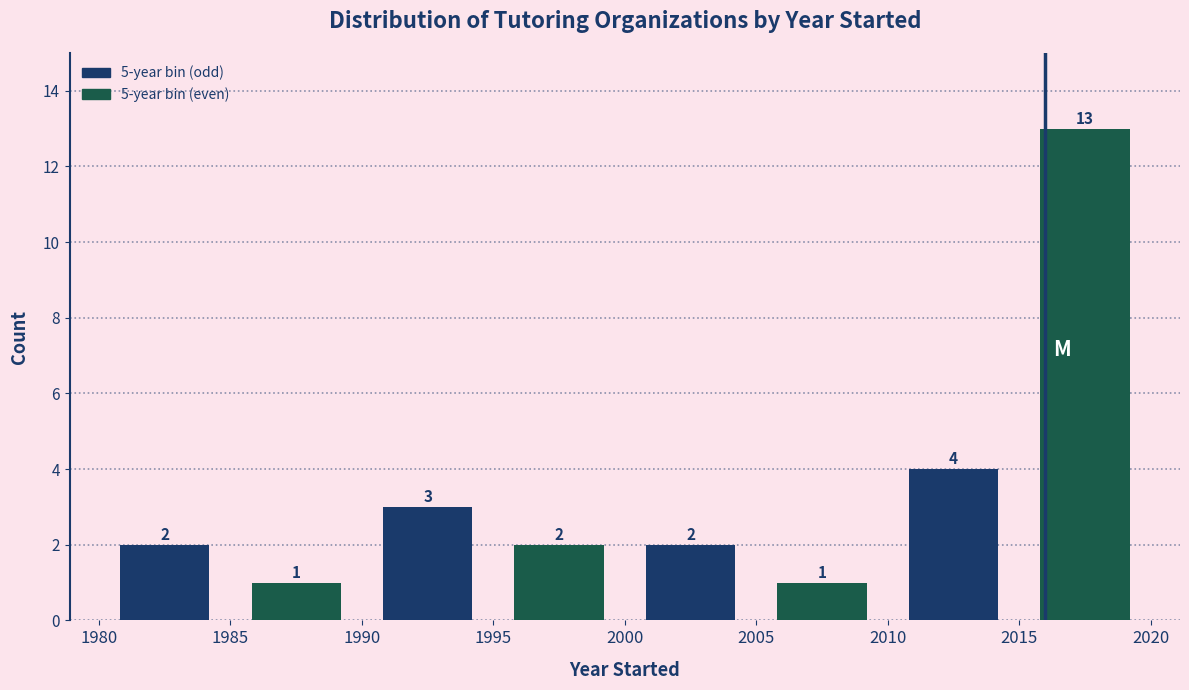

Over which range of the x-axis is the bar tallest?

2015 to 2020